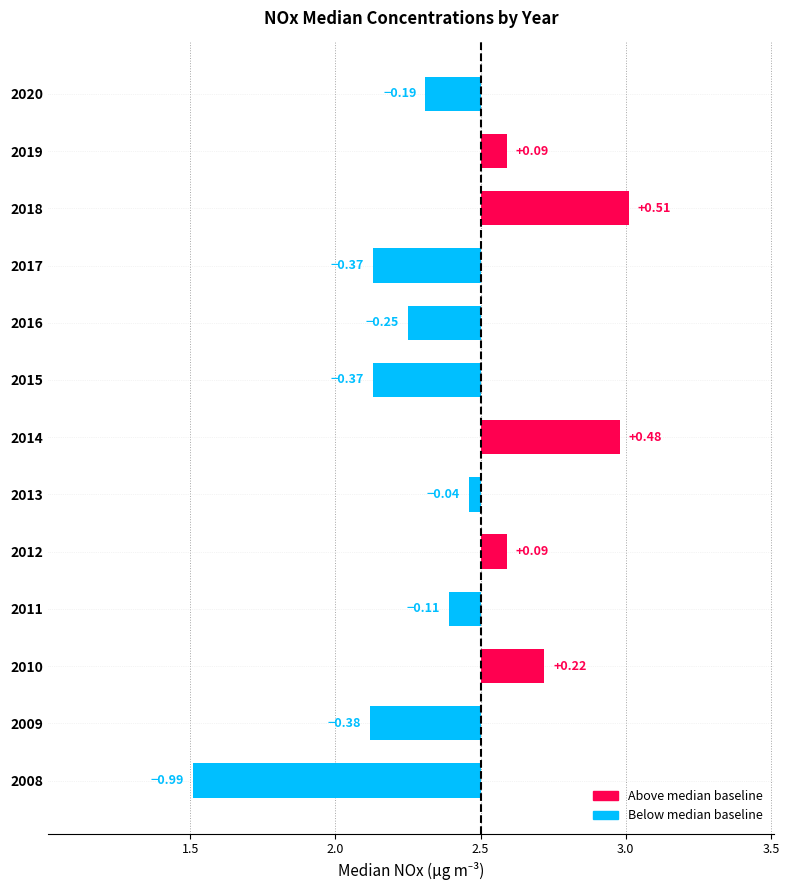

Is it true that the value at 2019 is 0.1?

False